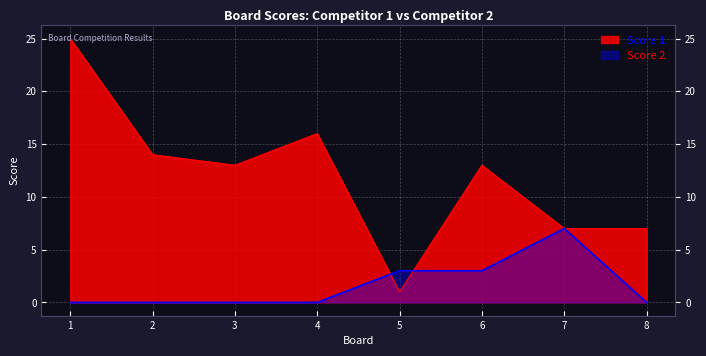

Which series ends up on top after the final intersection of Score 2 and Score 1?

Score 1